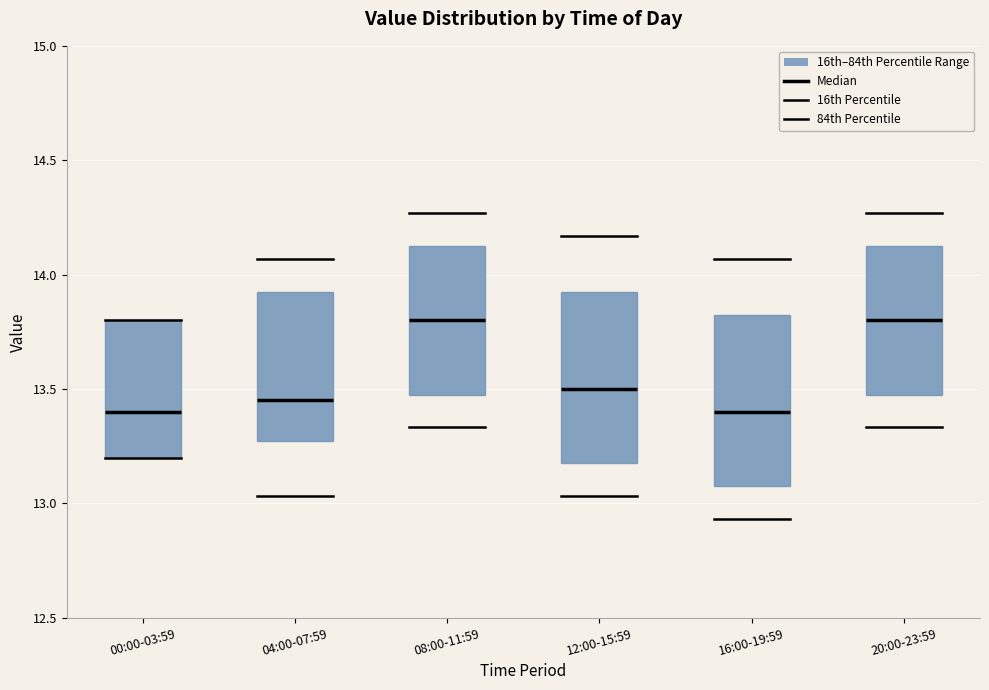

Reading left to right, transcribe this box plot: for each box, give where its median line is, the range the box spans, and where its two whiskers end, as read against the y-axis. The values are not printed on the chart, so give them approximately, as read against the axis.

00:00-03:59: median 13.40, box 13.20 to 13.80, whiskers 13.10 to 13.90
04:00-07:59: median 13.45, box 13.30 to 13.95, whiskers 12.80 to 14.30
08:00-11:59: median 13.80, box 13.50 to 14.15, whiskers 13.10 to 14.50
12:00-15:59: median 13.50, box 13.20 to 13.95, whiskers 12.80 to 14.60
16:00-19:59: median 13.40, box 13.10 to 13.85, whiskers 12.70 to 14.50
20:00-23:59: median 13.80, box 13.50 to 14.15, whiskers 13.10 to 14.50